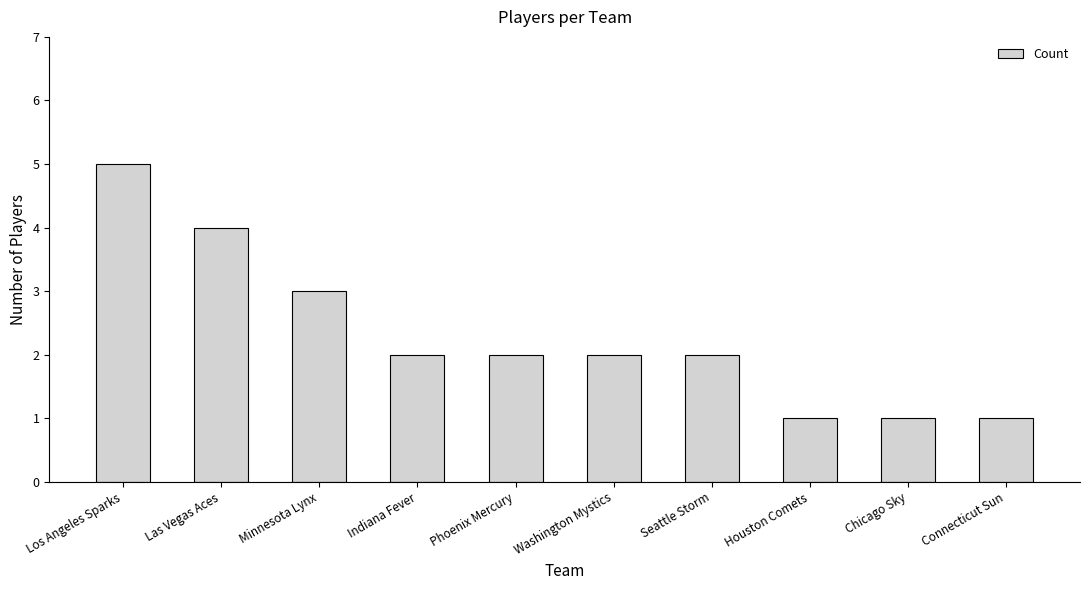

Reading right to left, transcribe all the data shown in this chart.

1	1	1	2	2	2	2	3	4	5